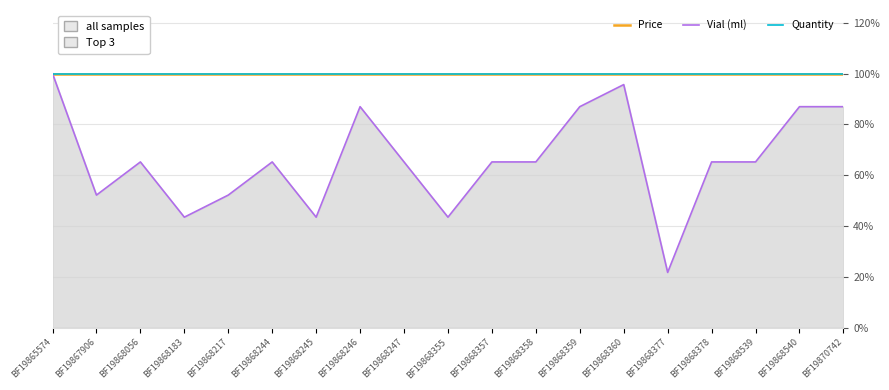

True or false: Price has a value of 1.4 at BF19868357.

False